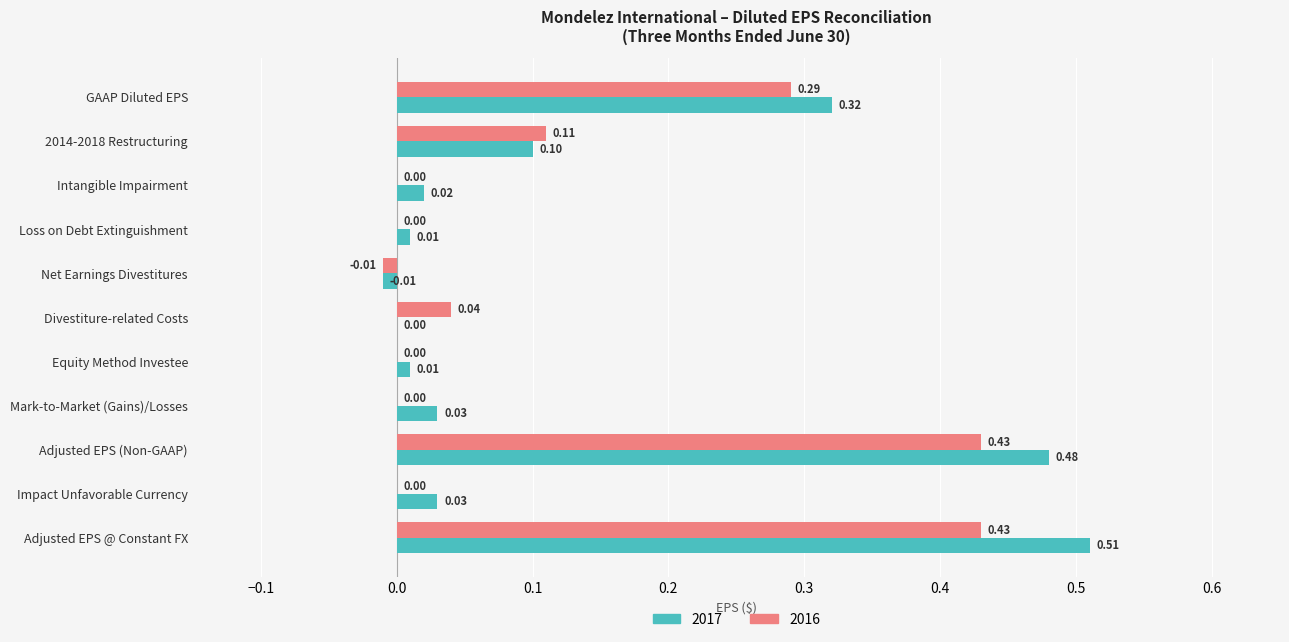

What is the difference between the 2016 values at 2014-2018 Restructuring and Impact Unfavorable Currency?

0.1